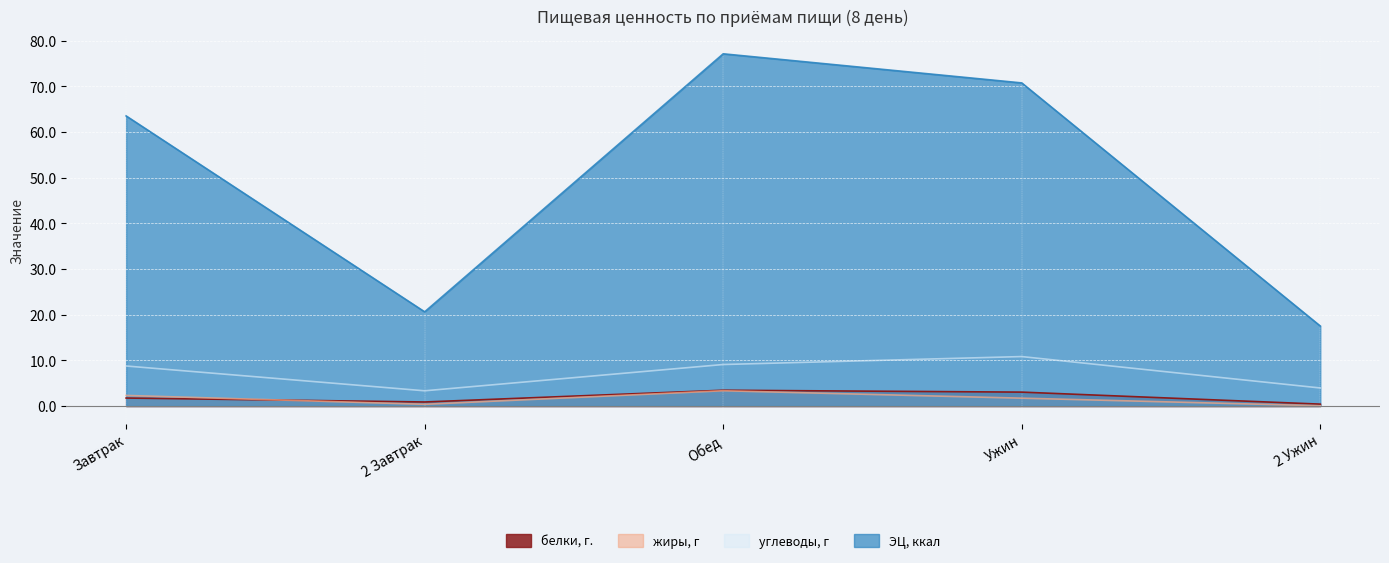

What is the maximum value for углеводы, г?

10.8